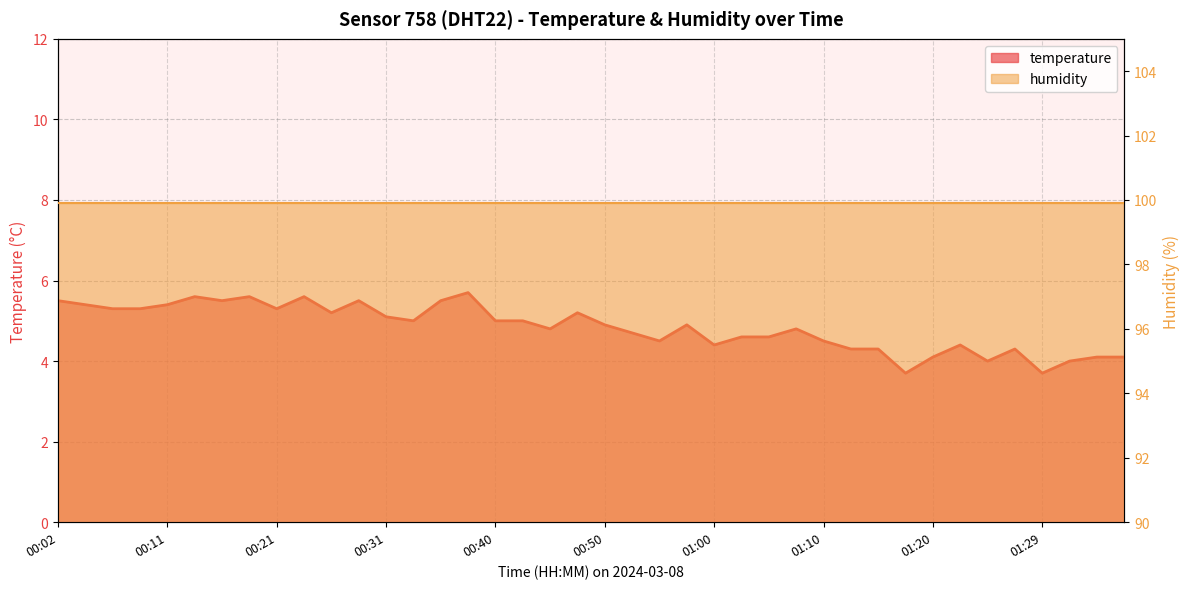

What is the value of the 29th point from the left?

4.5